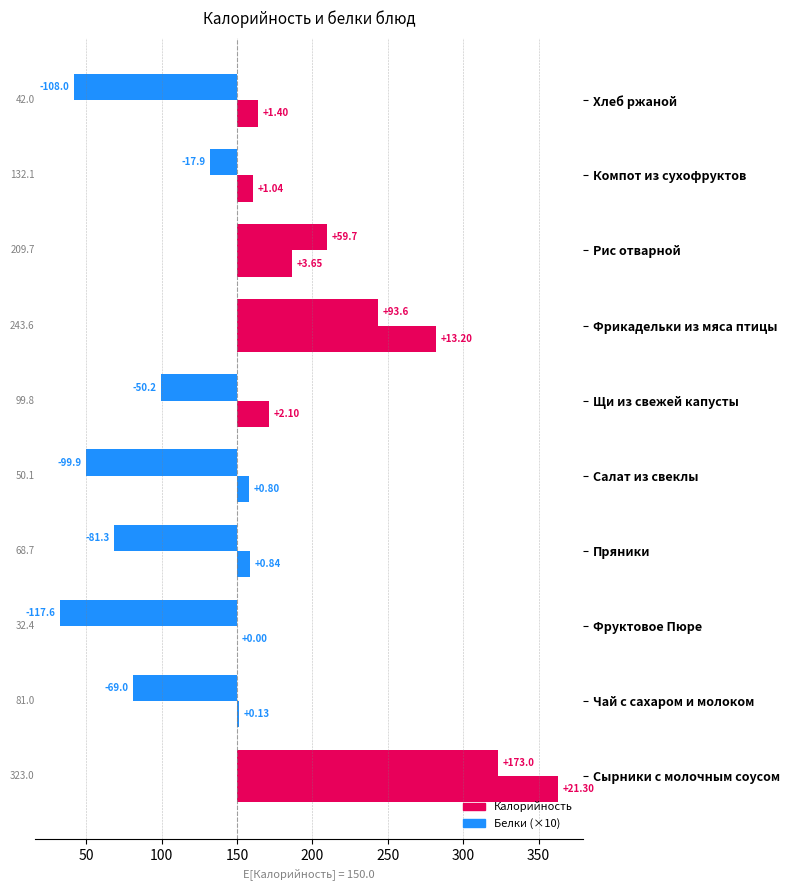

Which series has the widest spread of values?

Калорийность